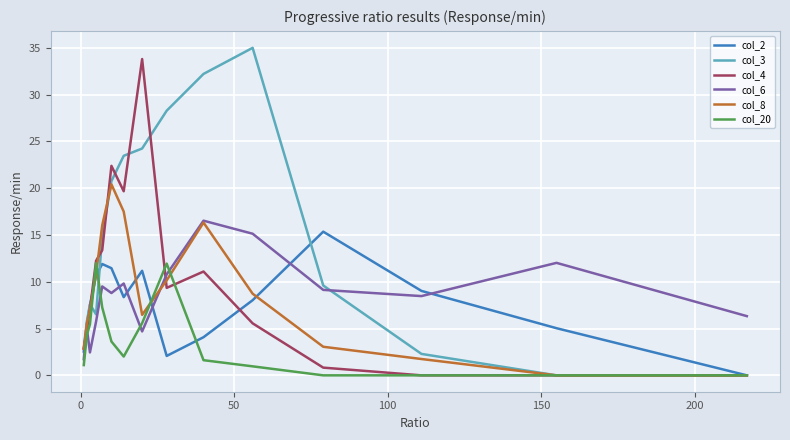

Which series has the largest total across all categories?

col_3